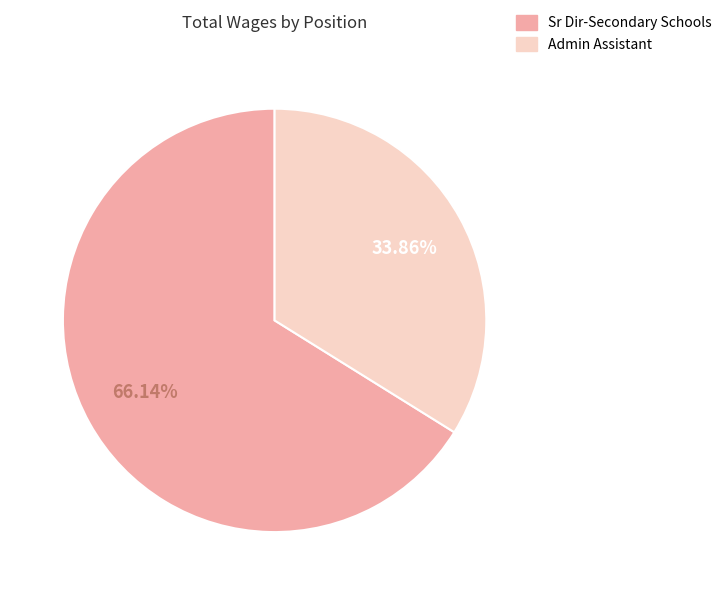

Count the number of slices in the pie.

2